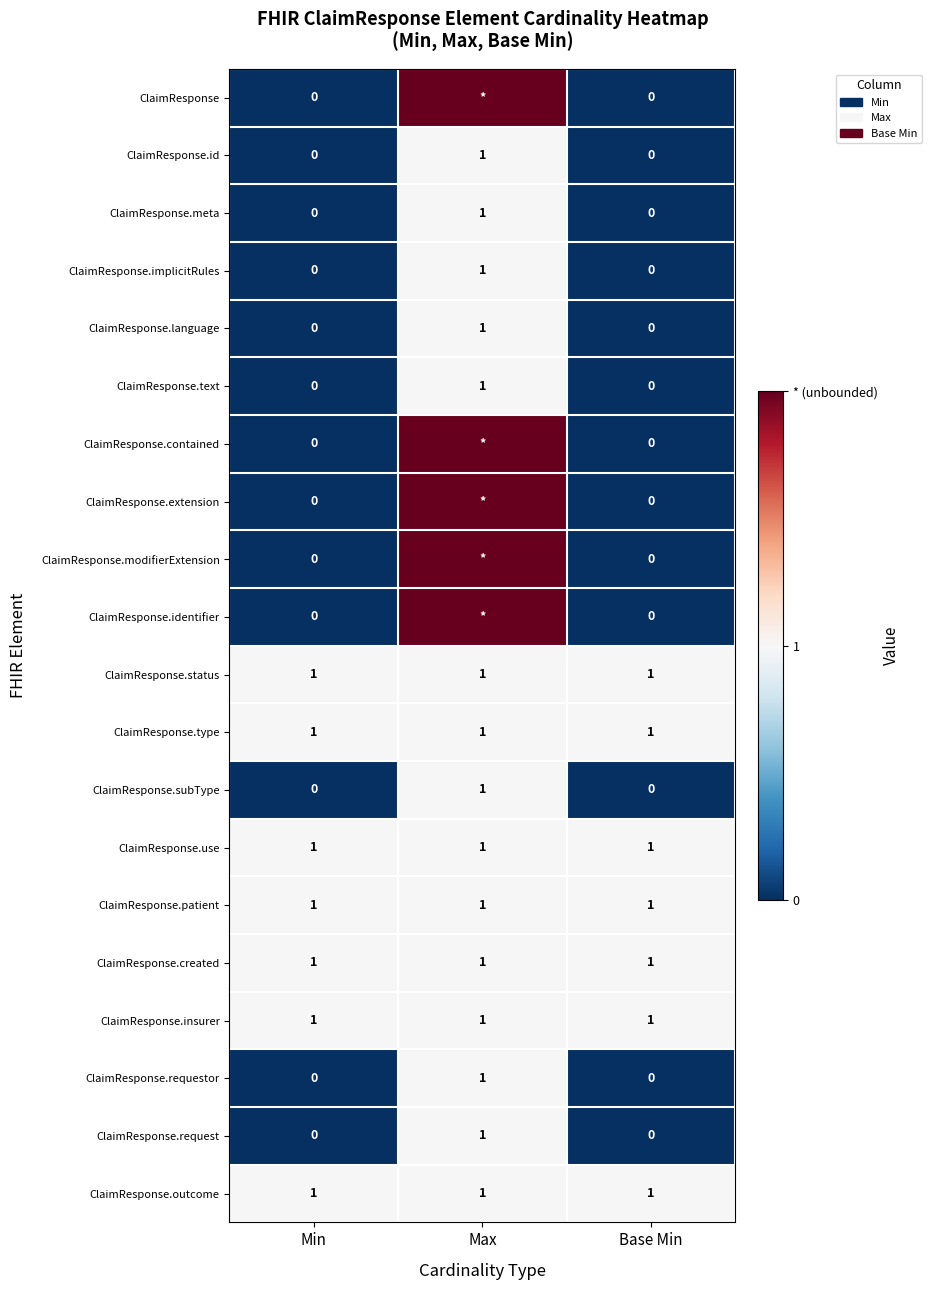

How many ClaimResponse.request values are between 0 and 1?

3